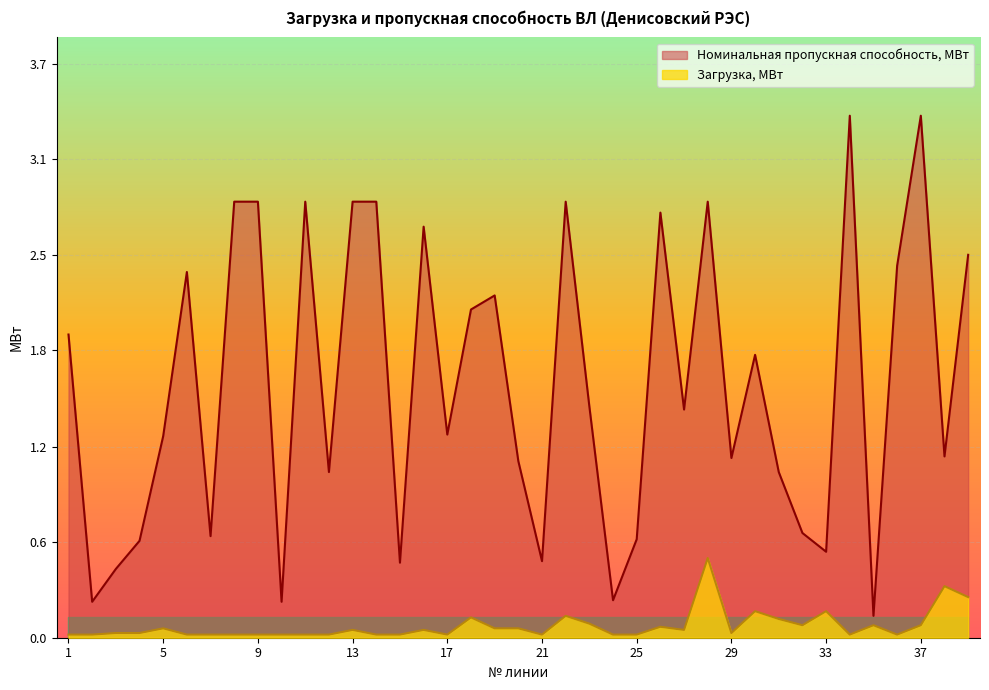

Which series has the largest range (max minus min)?

Номинальная пропускная способность, МВт